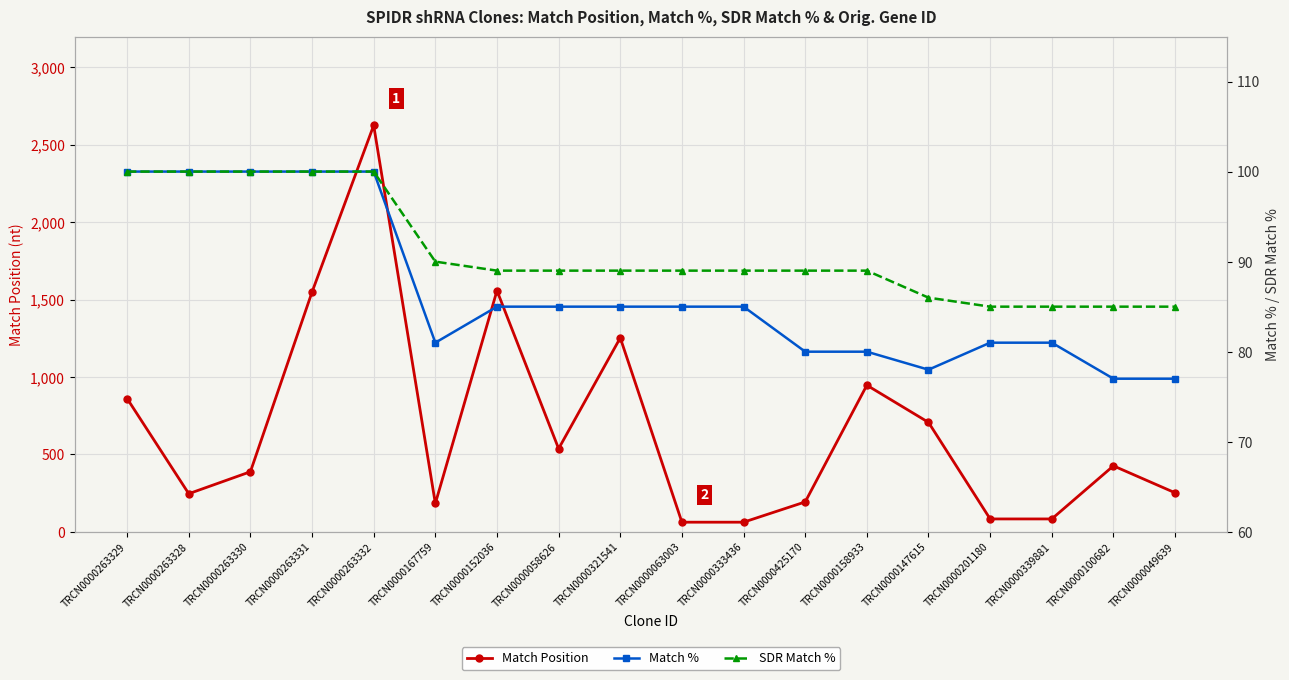

After their last crossing, which series has the higher values: Match Position or Match %?

Match Position